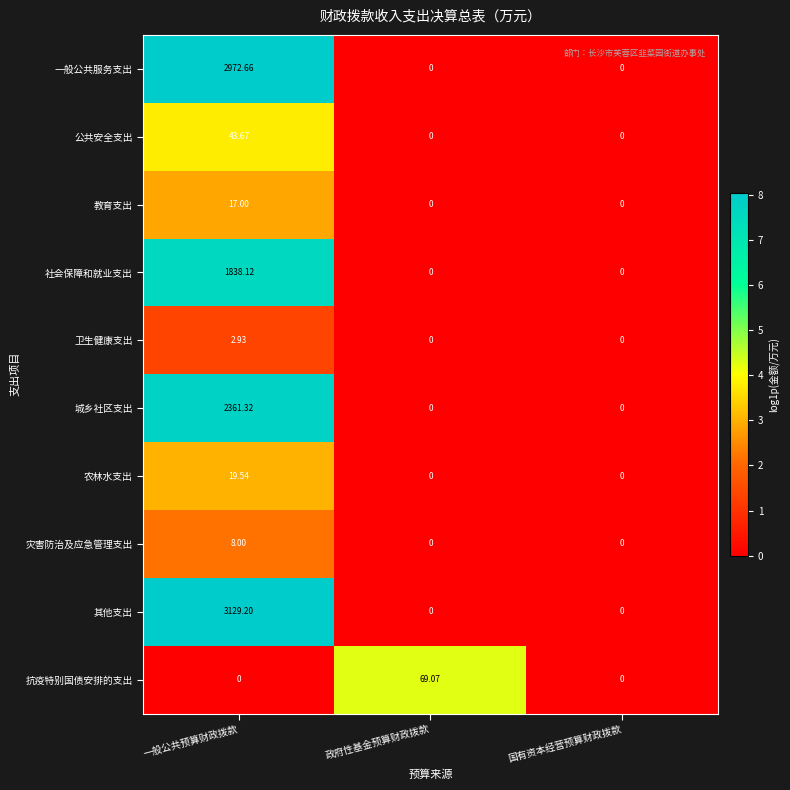

List the series in order of their peak value, highest first.

其他支出, 一般公共服务支出, 城乡社区支出, 社会保障和就业支出, 抗疫特别国债安排的支出, 公共安全支出, 农林水支出, 教育支出, 灾害防治及应急管理支出, 卫生健康支出